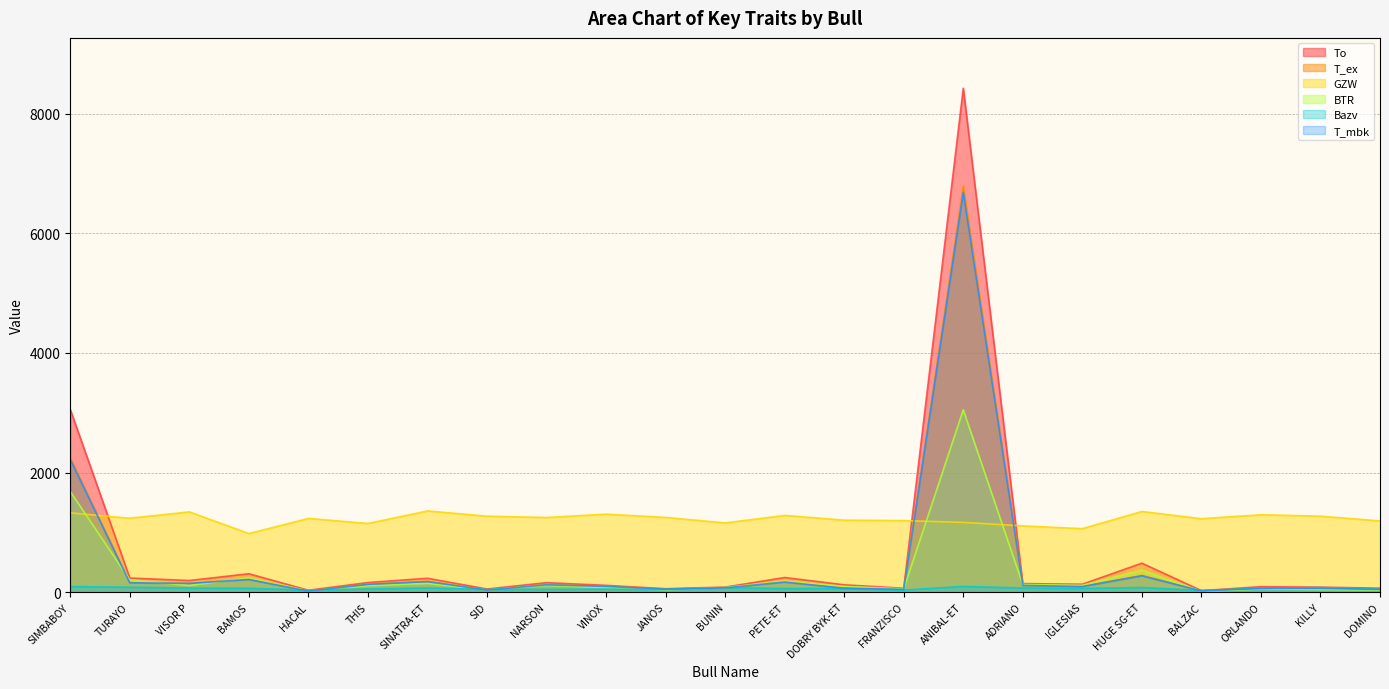

What is the value of the T_mbk point at the 12th from the left?

72